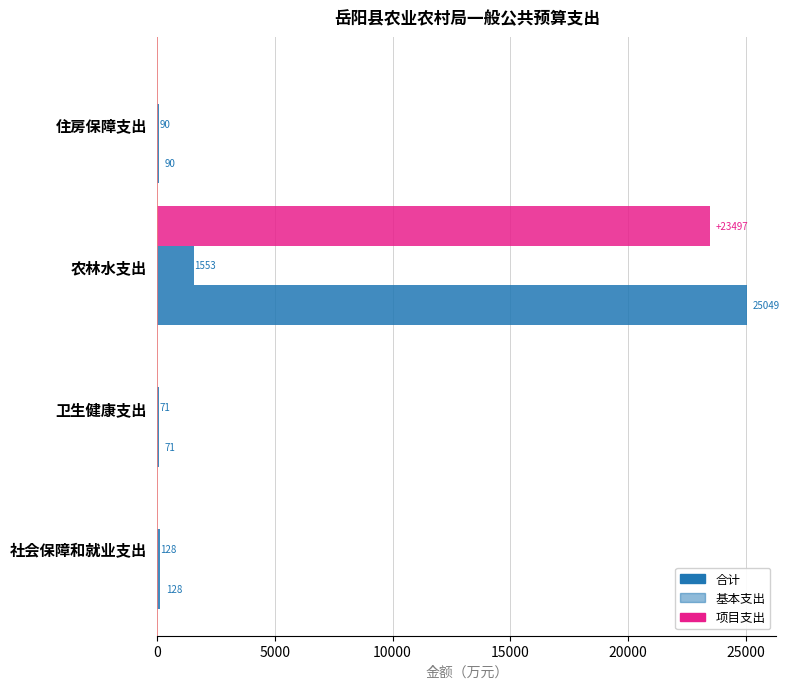

How many values in 项目支出 are above zero?

1